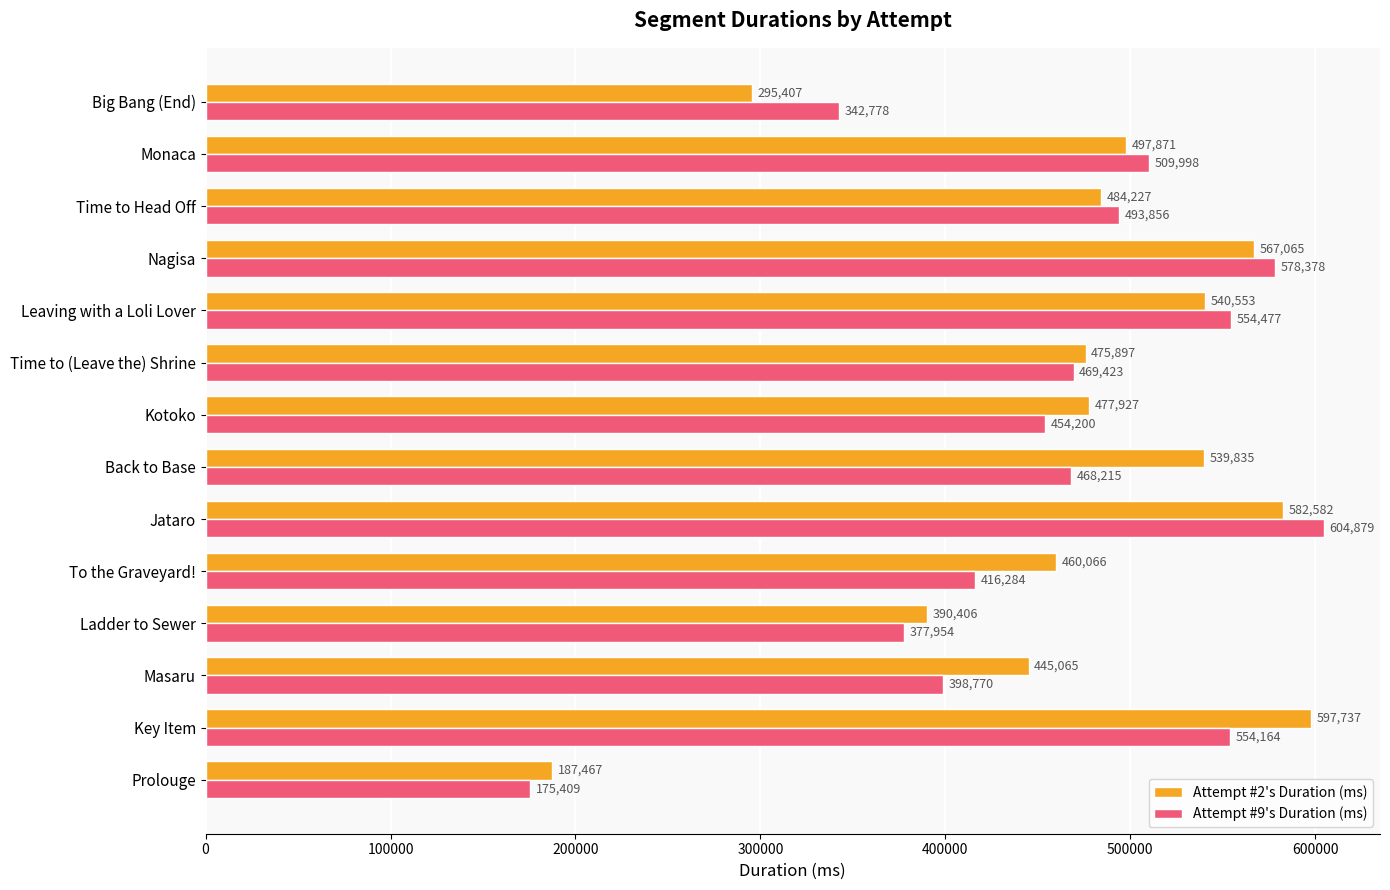

The Attempt #2's Duration (ms) series shows 582582 at Jataro. True or false?

True